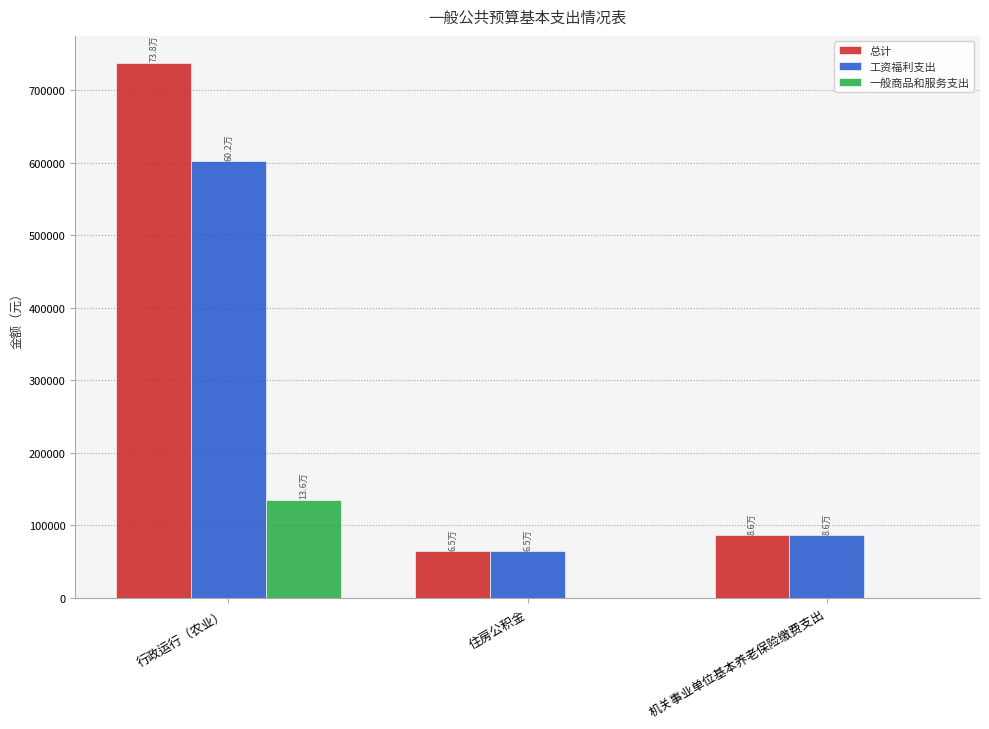

Is the value of 总计 at 住房公积金 greater than the value of 一般商品和服务支出 at 行政运行（农业）?

No